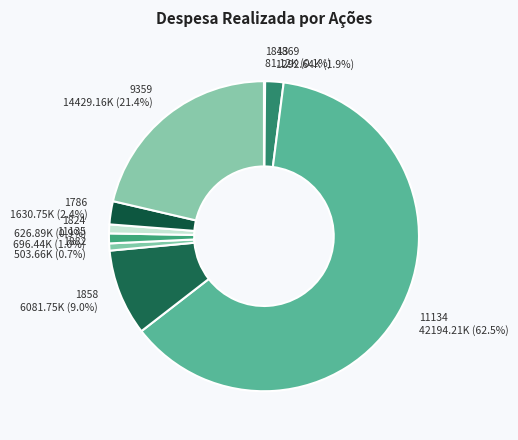

To the nearest percent, what is the average slice percentage?

11%